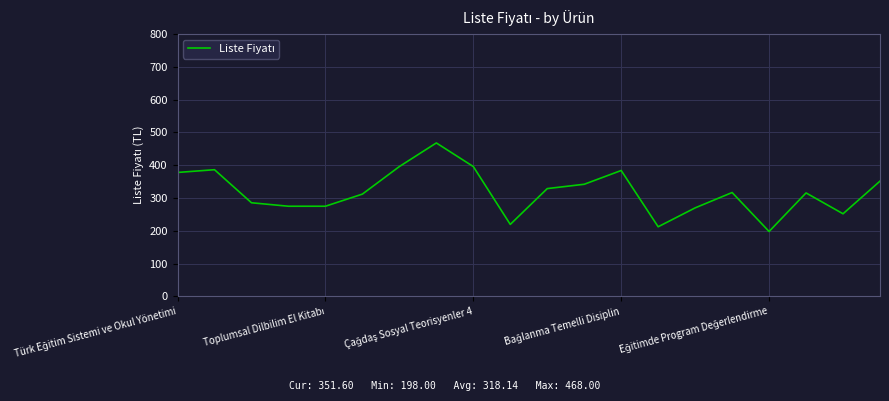

What is the smallest value displayed?

198.0